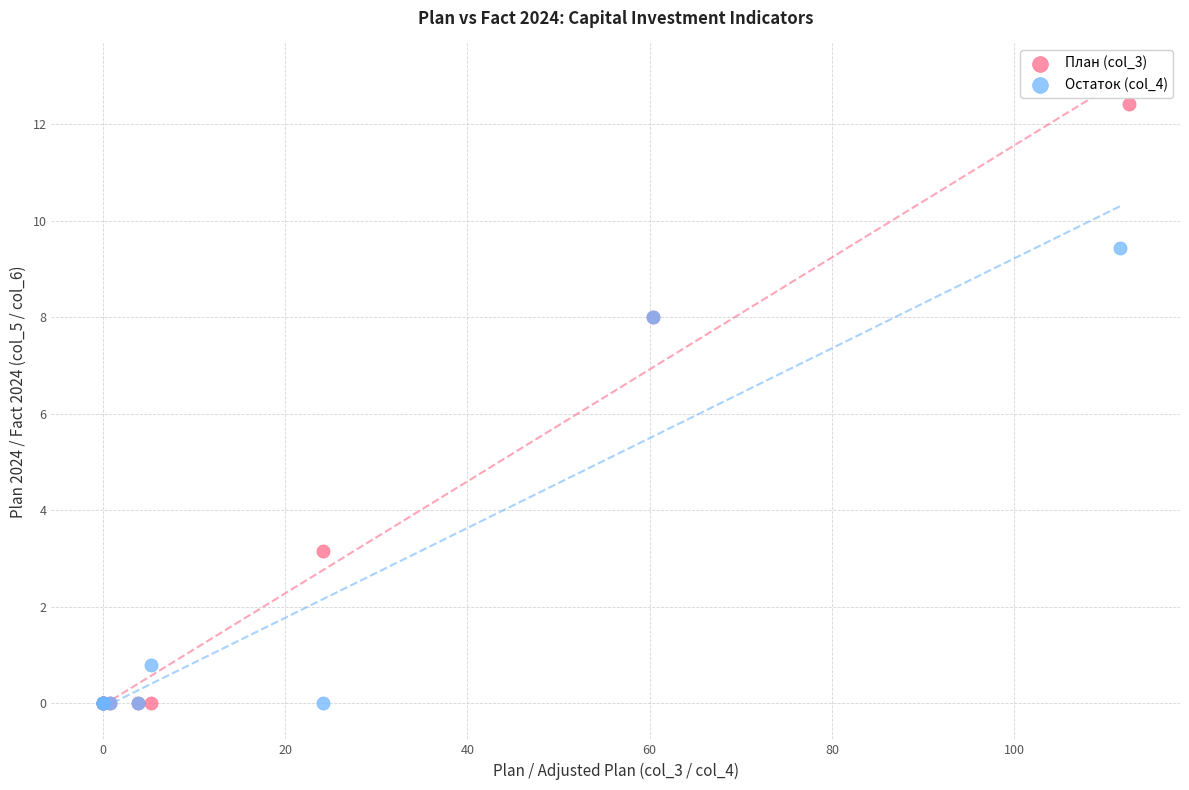

What are all the series names shown in the legend?

План (col_3), Остаток (col_4)